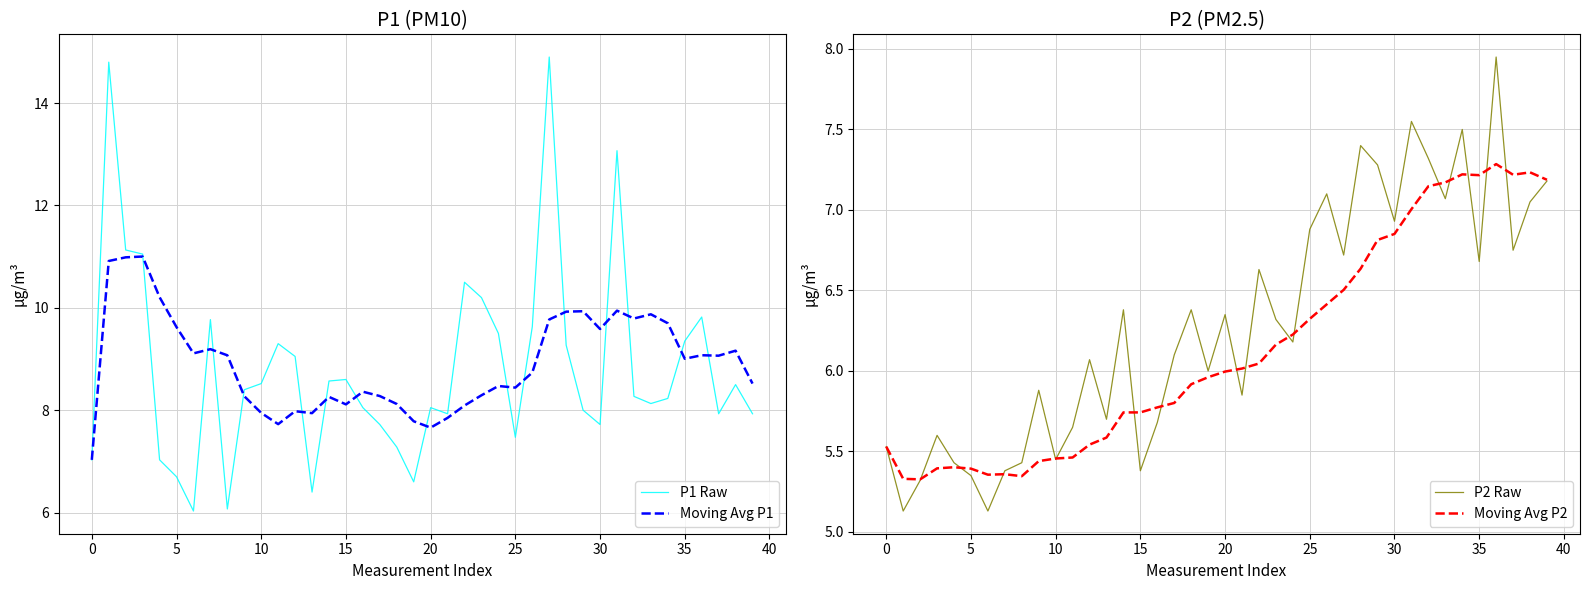

Is it true that P2 Raw equals 4.0 at 38?

False